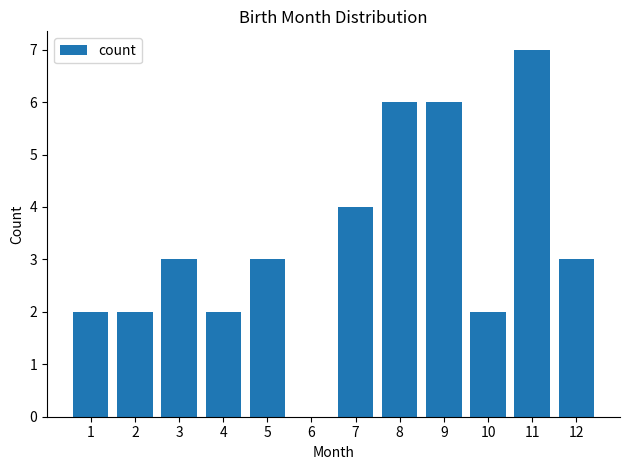

How many values are above zero?

11